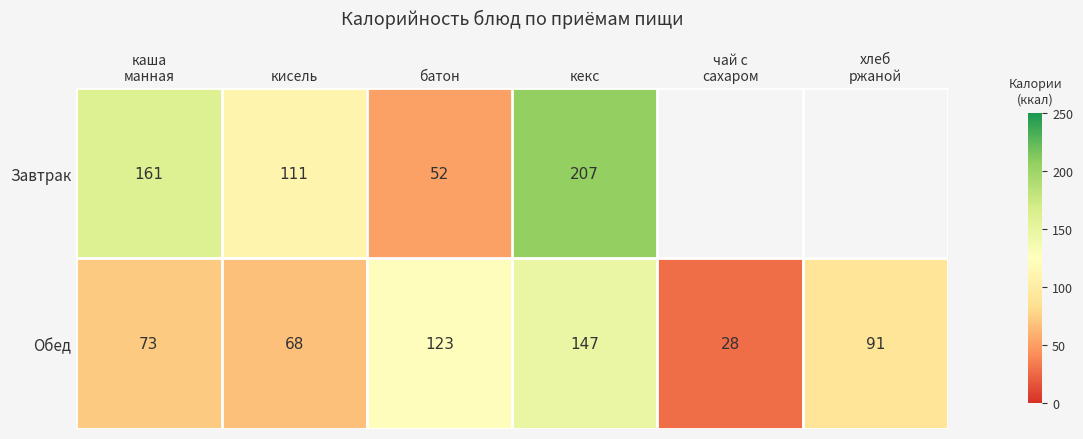

What is the total value across all series at батон?

175